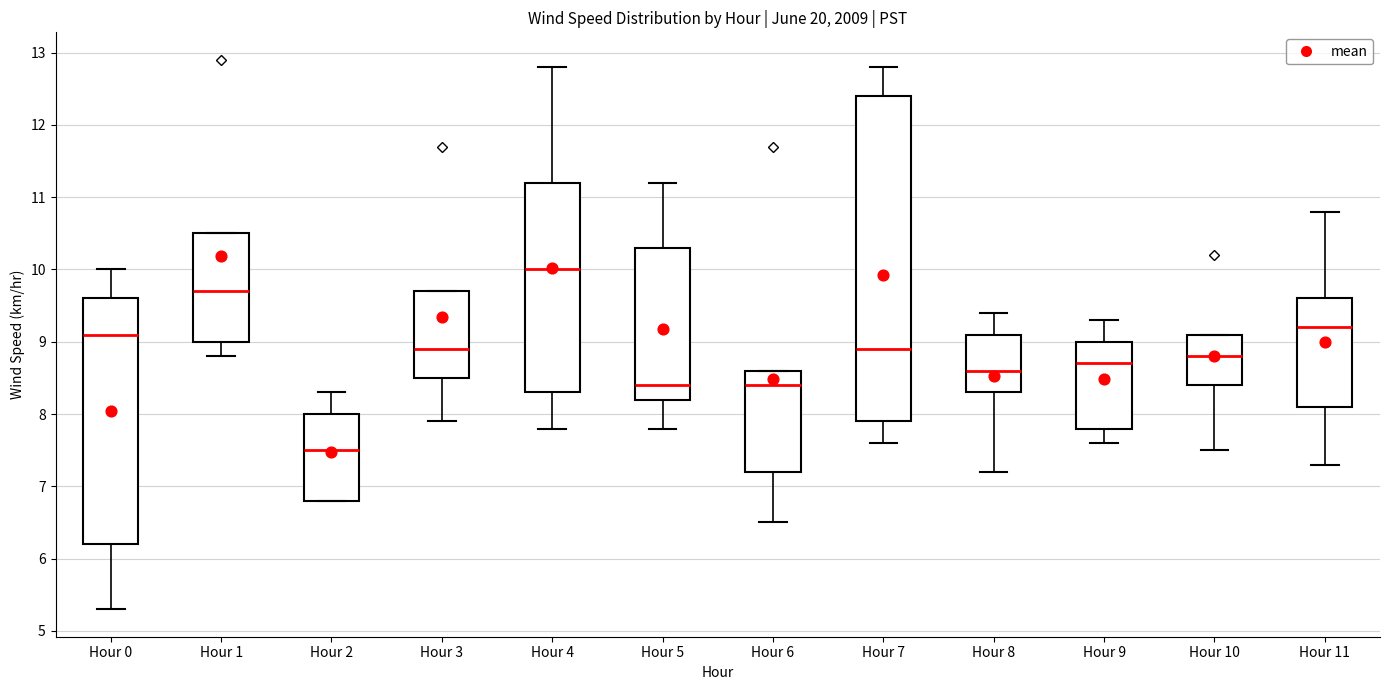

Which box is the tallest, from its lower edge to its upper edge?

Hour 7